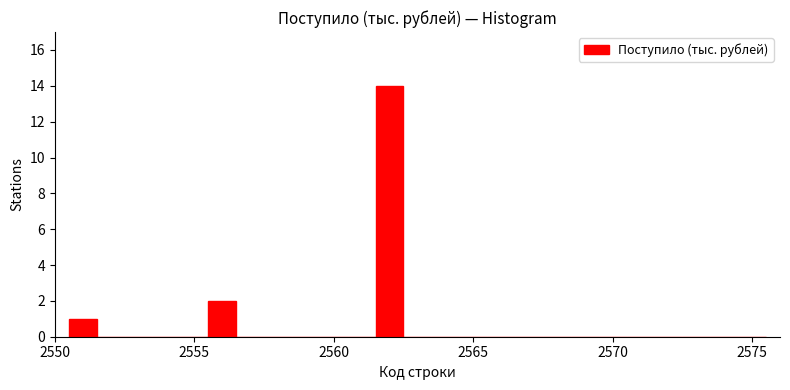

Read against the x-axis, roughly where is the centre of the tallest bar?

2562.0